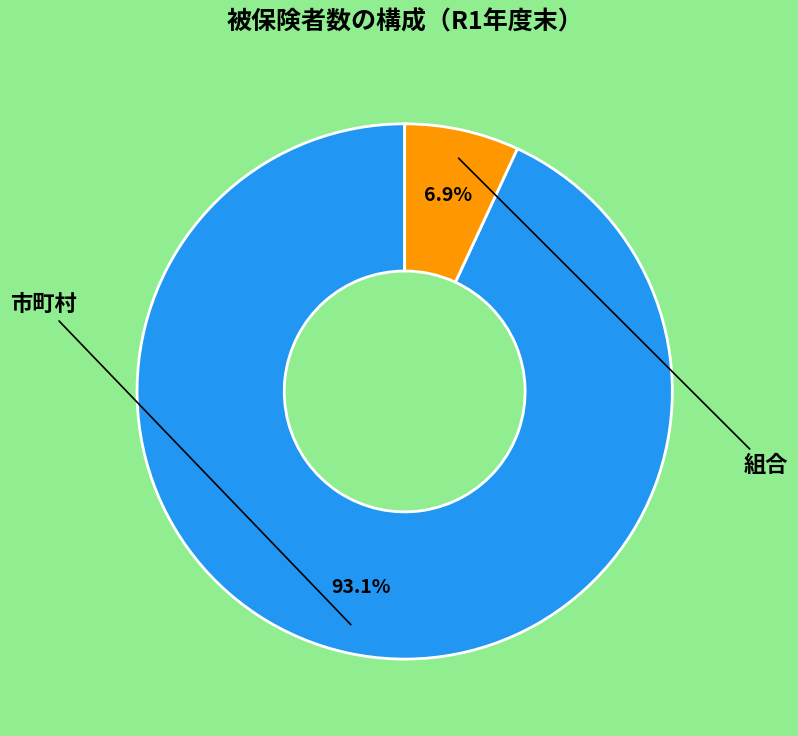

Which category accounts for the majority?

市町村